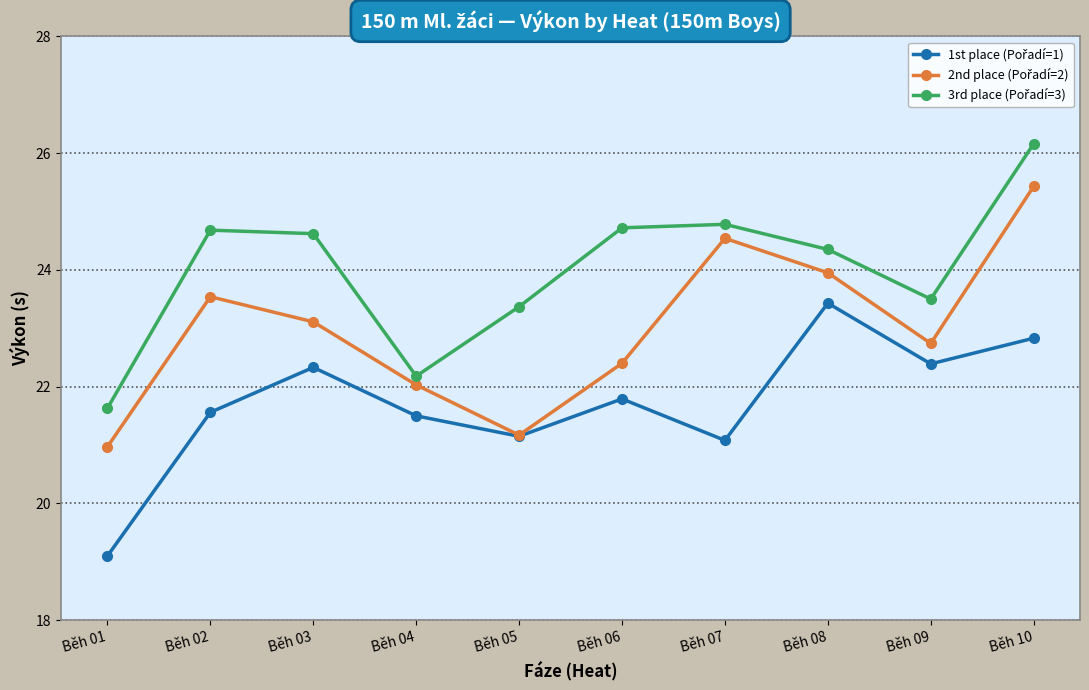

What is the difference between the highest and lowest values at Běh 04?

0.7